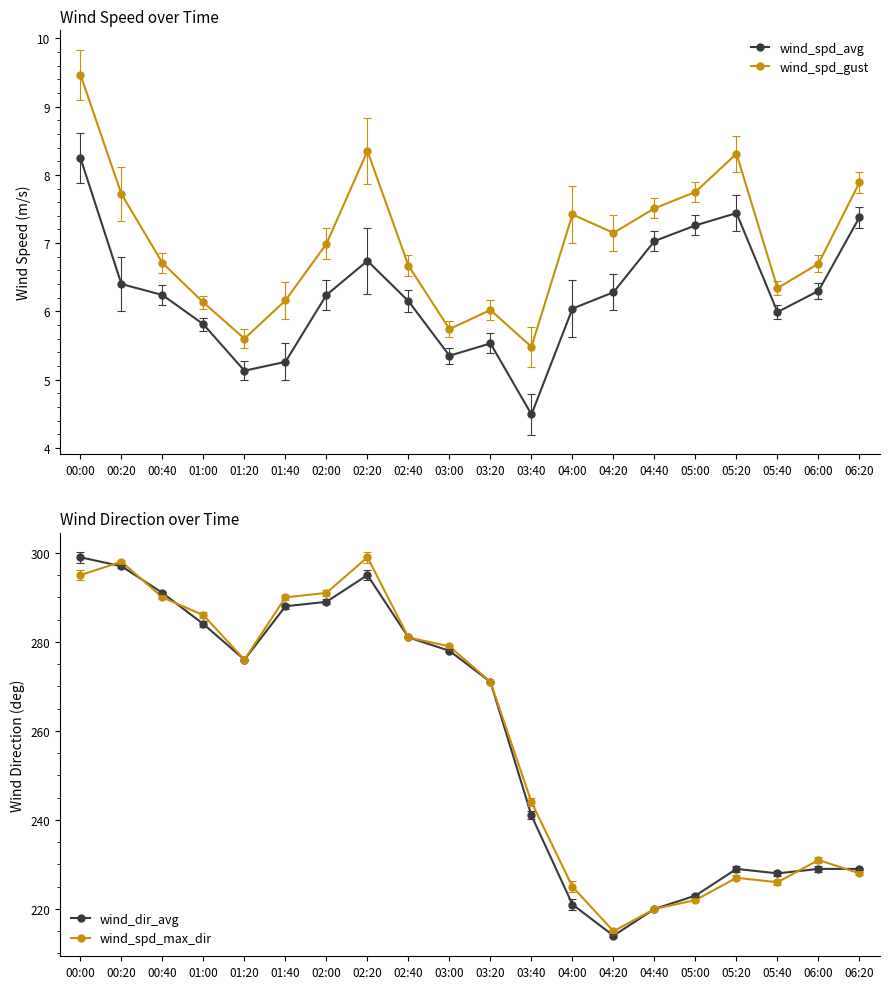

True or false: wind_spd_max_dir and wind_spd_avg cross at least once.

False